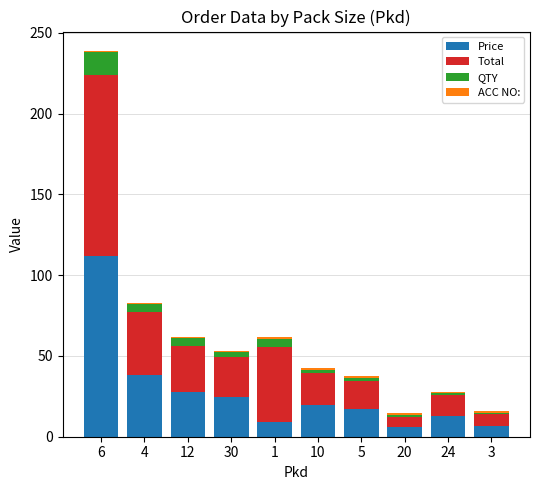

True or false: Price has a value of 13.0 at 24.

True